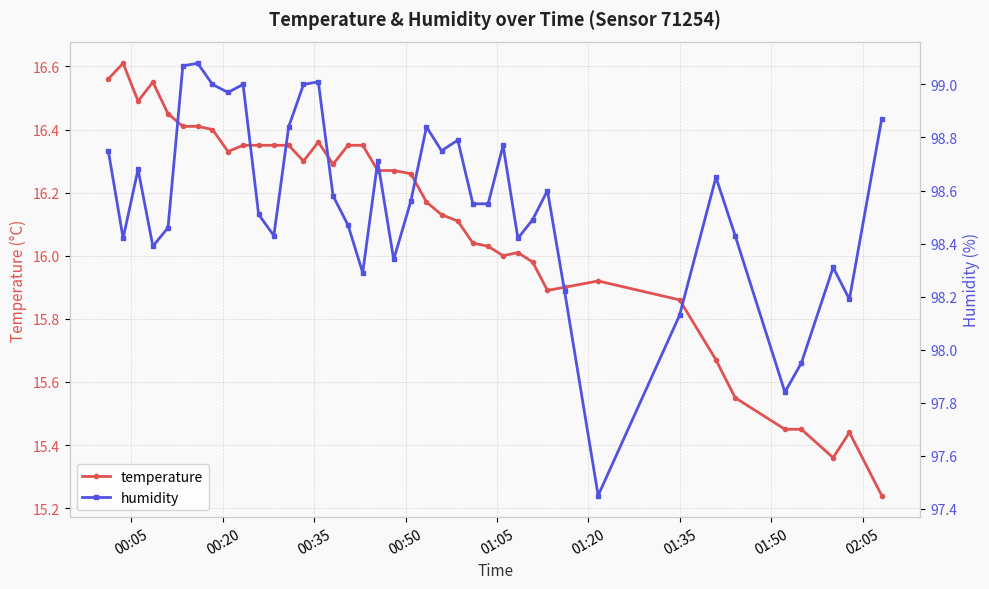

Does the chart have visible grid lines?

Yes